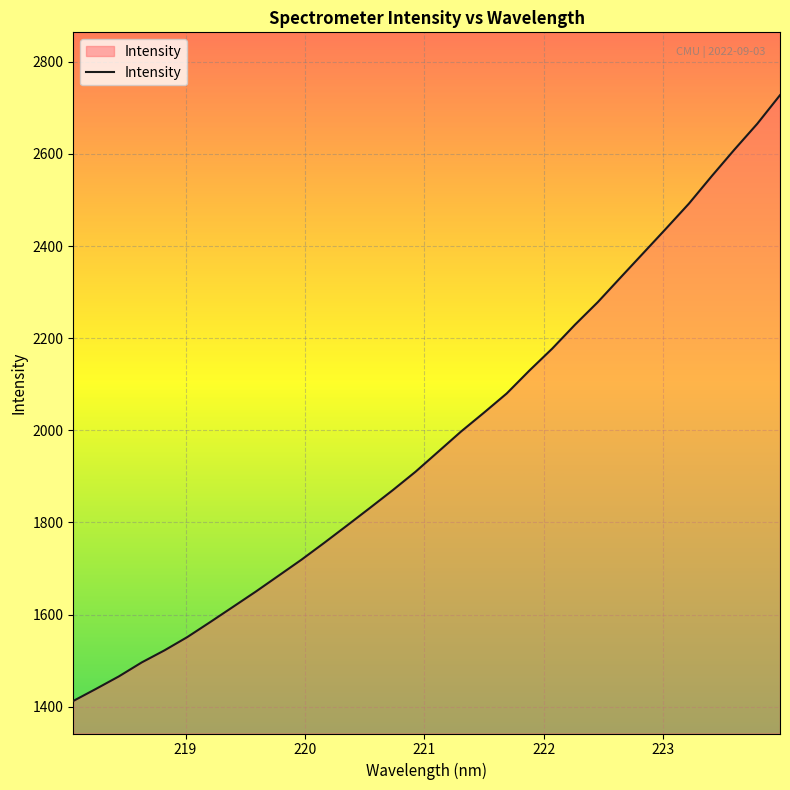

What is the difference between the maximum and minimum values?

1315.1